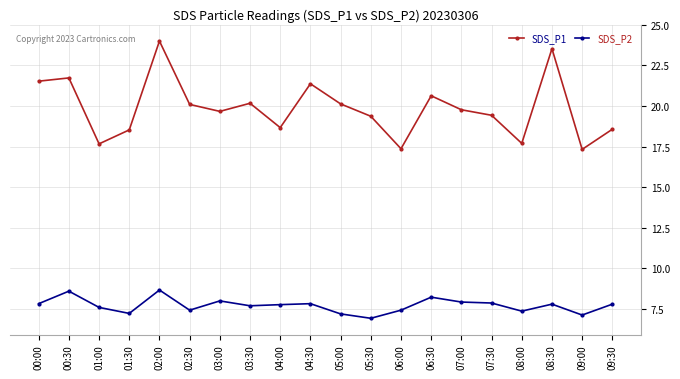

Is it true that SDS_P1 equals 28.3 at 00:00?

False